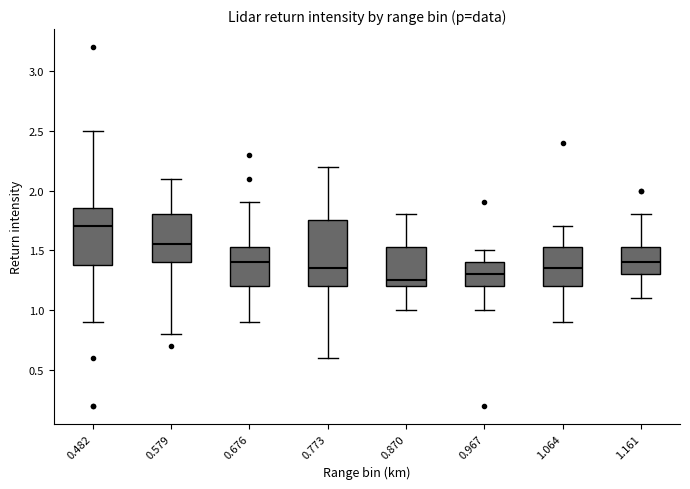

Reading left to right, read every box against the y-axis: the position of its median line, the range the box covers, and the ends of its whiskers. The values are not printed on the chart, so give them approximately, as read against the axis.

0.482: median 1.70, box 1.40 to 1.85, whiskers 0.90 to 2.50
0.579: median 1.55, box 1.40 to 1.80, whiskers 0.80 to 2.10
0.676: median 1.40, box 1.20 to 1.55, whiskers 0.90 to 1.90
0.773: median 1.35, box 1.20 to 1.75, whiskers 0.60 to 2.20
0.870: median 1.25, box 1.20 to 1.55, whiskers 1.00 to 1.80
0.967: median 1.30, box 1.20 to 1.40, whiskers 1.00 to 1.50
1.064: median 1.35, box 1.20 to 1.55, whiskers 0.90 to 1.70
1.161: median 1.40, box 1.30 to 1.55, whiskers 1.10 to 1.80